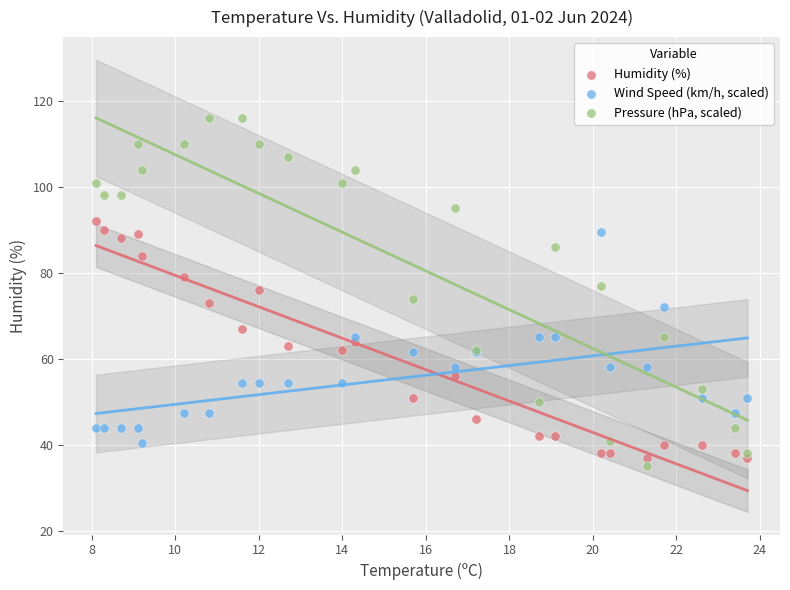

Which series has the widest spread of Y values?

Pressure (hPa, scaled)